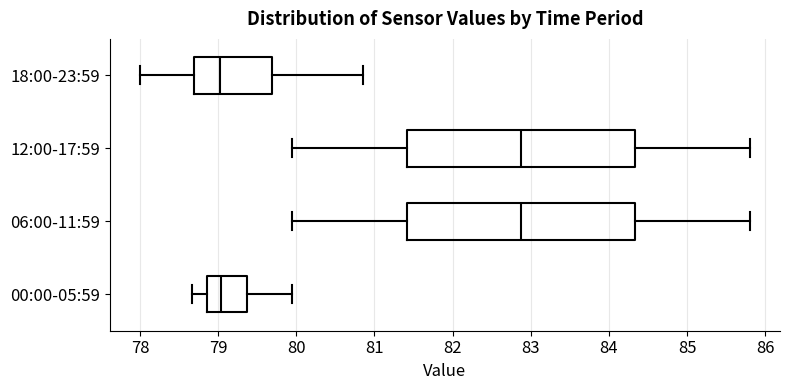

Reading bottom to top, read every box against the x-axis: the position of its median line, the range the box covers, and the ends of its whiskers. The values are not printed on the chart, so give them approximately, as read against the axis.

00:00-05:59: median 79.0, box 78.9 to 79.4, whiskers 78.7 to 80.0
06:00-11:59: median 82.9, box 81.4 to 84.3, whiskers 80.0 to 85.8
12:00-17:59: median 82.9, box 81.4 to 84.3, whiskers 80.0 to 85.8
18:00-23:59: median 79.0, box 78.7 to 79.7, whiskers 78.0 to 80.9